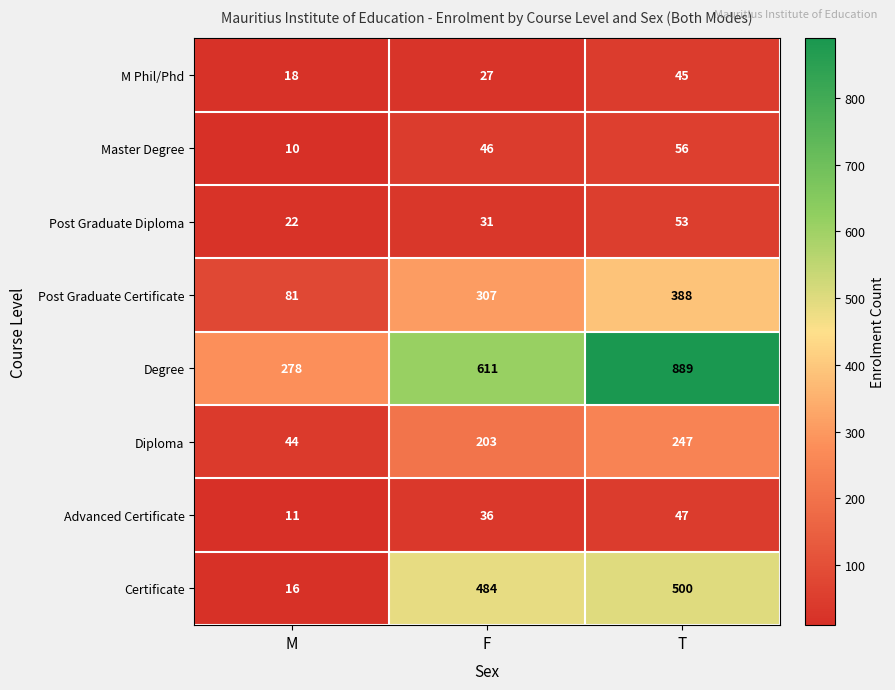

Is it true that M Phil/Phd equals 27 at T?

False